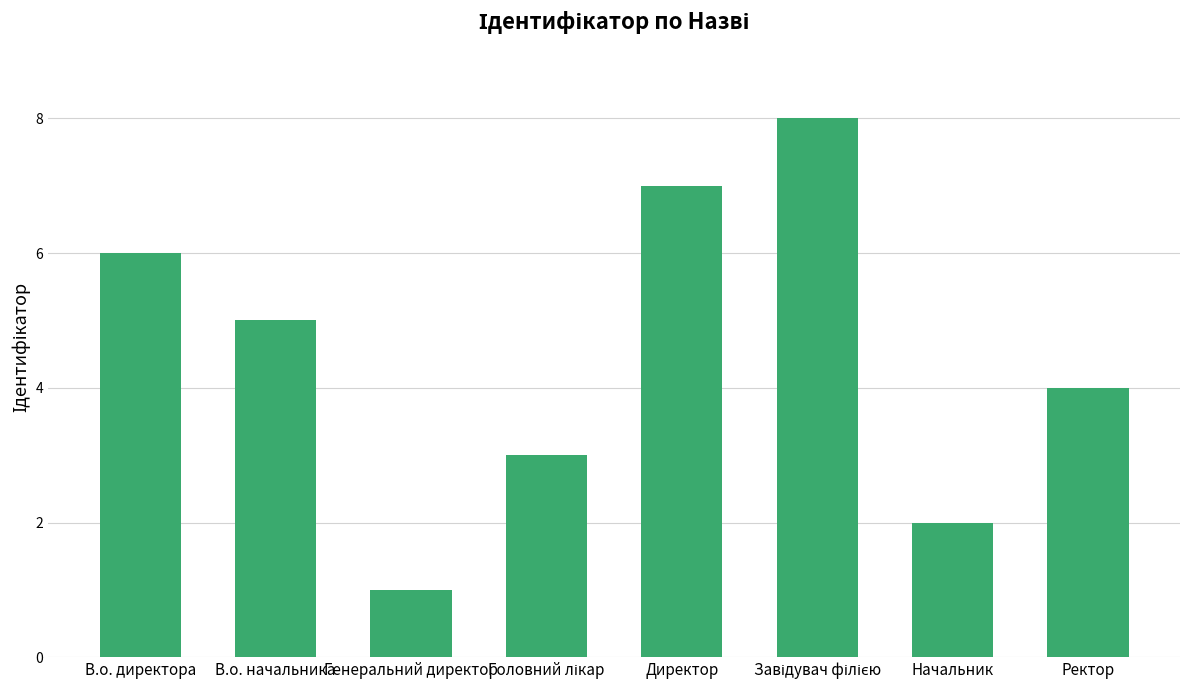

What is the label of the 2nd bar from the left?

В.о. начальника